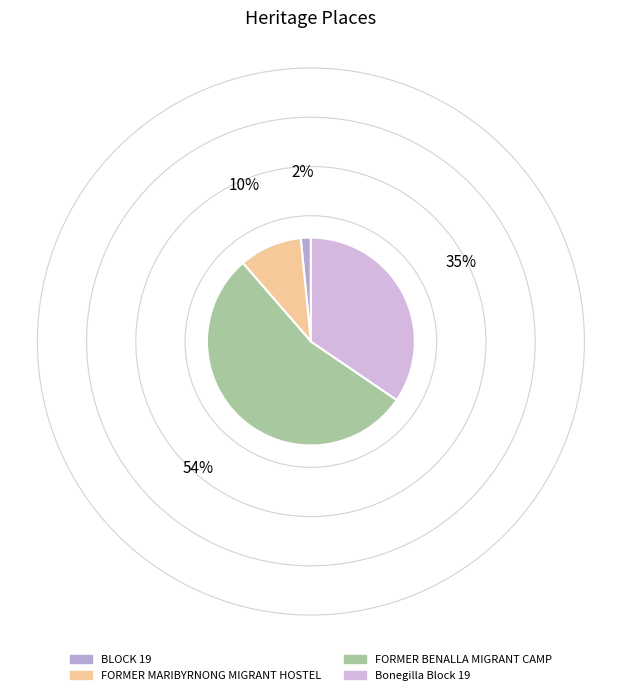

Is it true that BLOCK 19 is 2% of the pie?

True